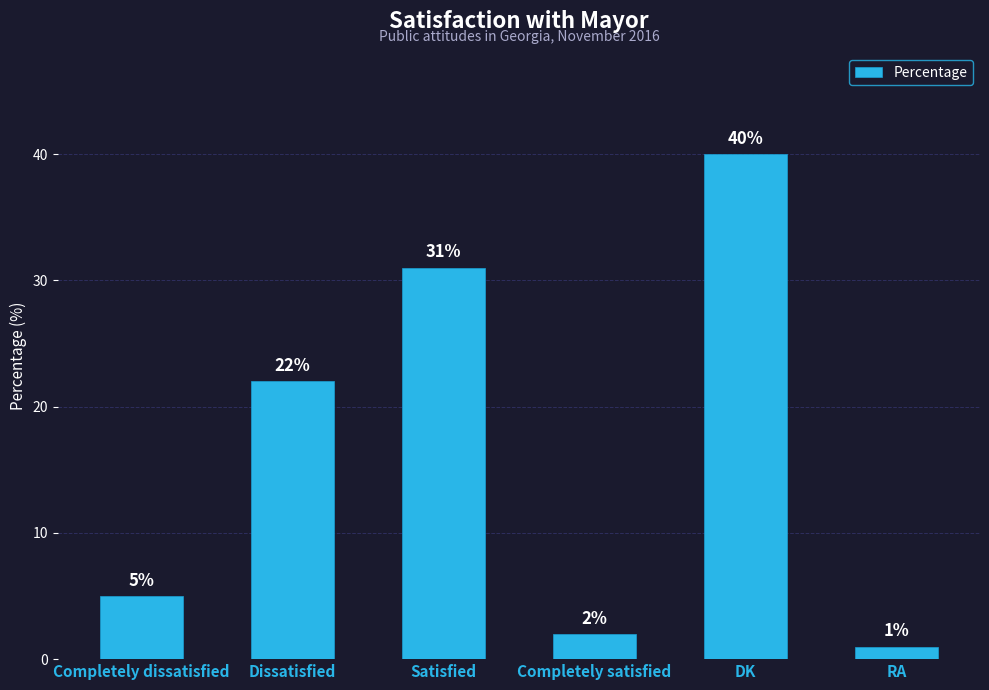

Is it true that the value at Satisfied is 9?

False